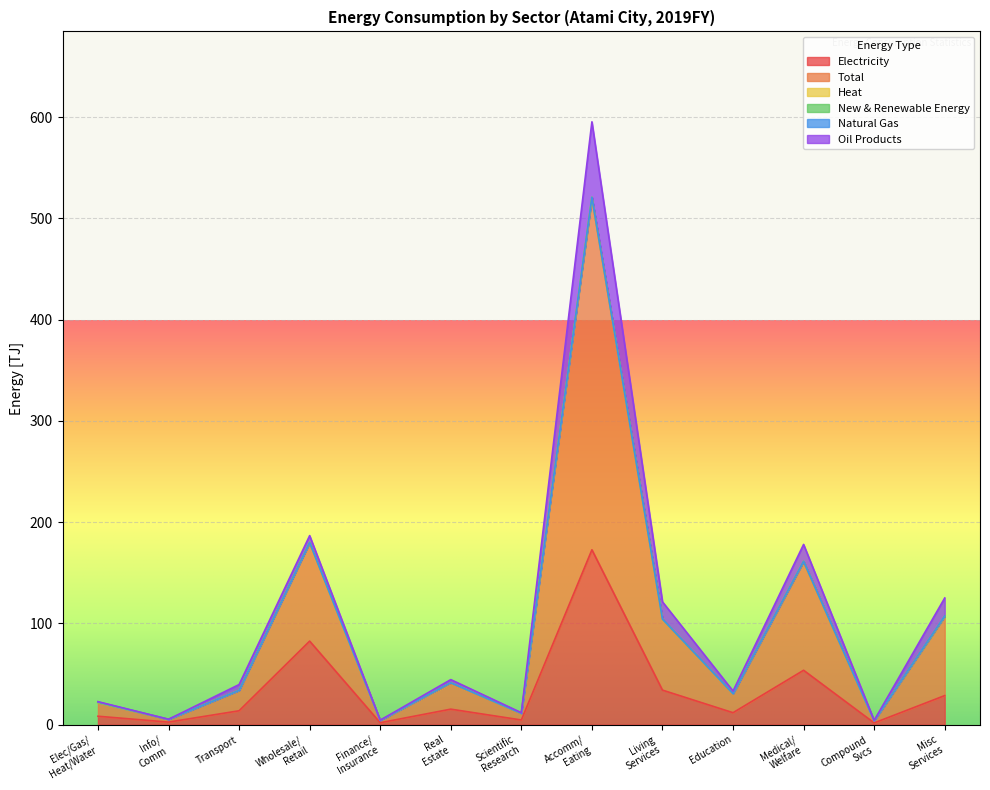

True or false: Total and Oil Products intersect in this chart.

False